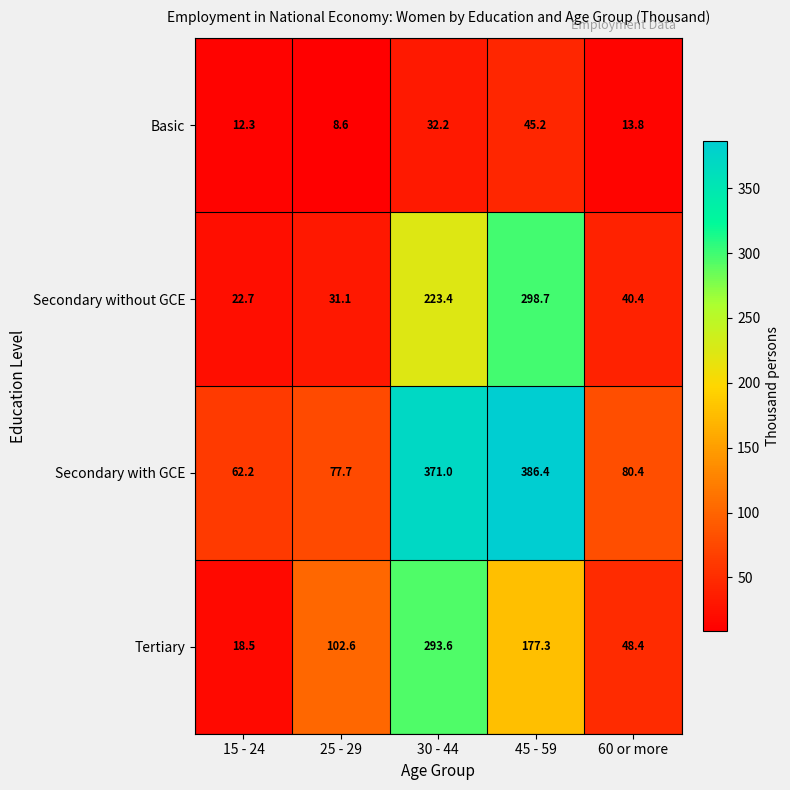

Is it true that Basic equals 47.3 at 30 - 44?

False